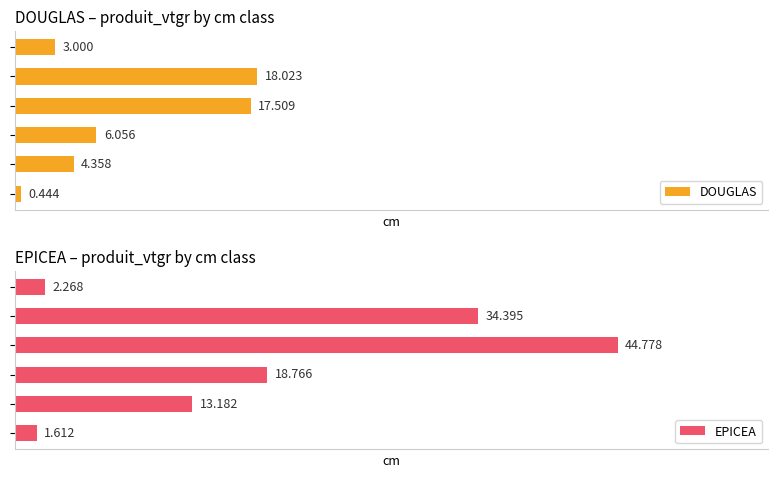

Reading left to right, what are all the values shown in this chart?

DOUGLAS: 0.4	4.4	6.1	17.5	18.0	3.0
EPICEA: 1.6	13.2	18.8	44.8	34.4	2.3